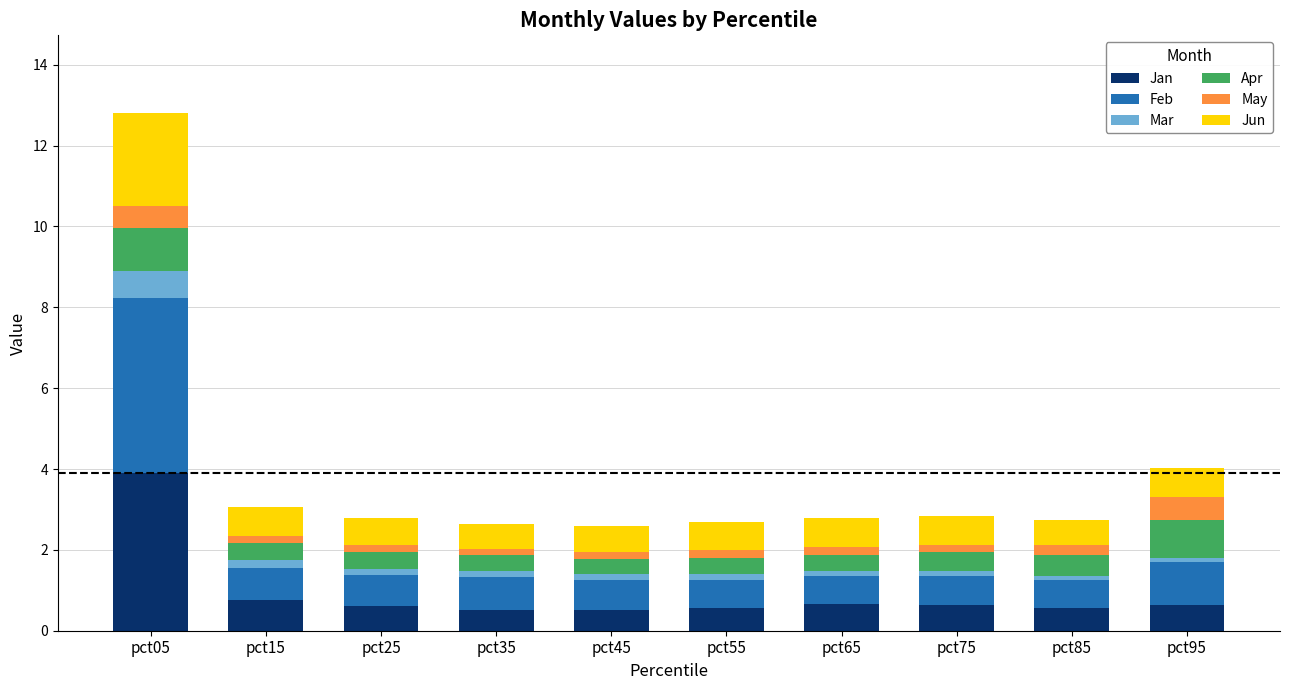

What are all the series names shown in the legend?

Jan, Feb, Mar, Apr, May, Jun